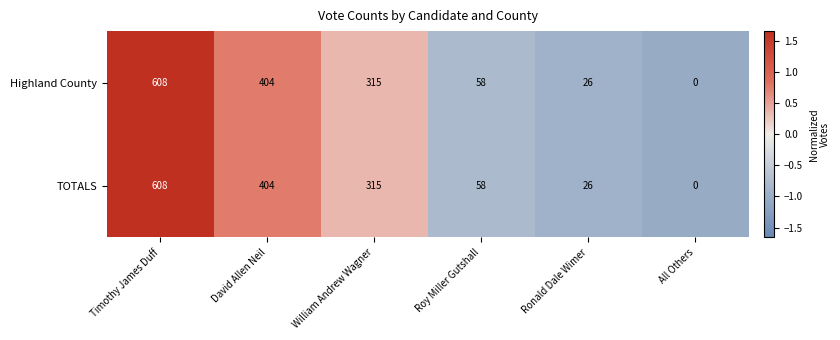

Reading left to right, list all the values displayed in this chart.

Highland County: 608	404	315	58	26	0
TOTALS: 608	404	315	58	26	0